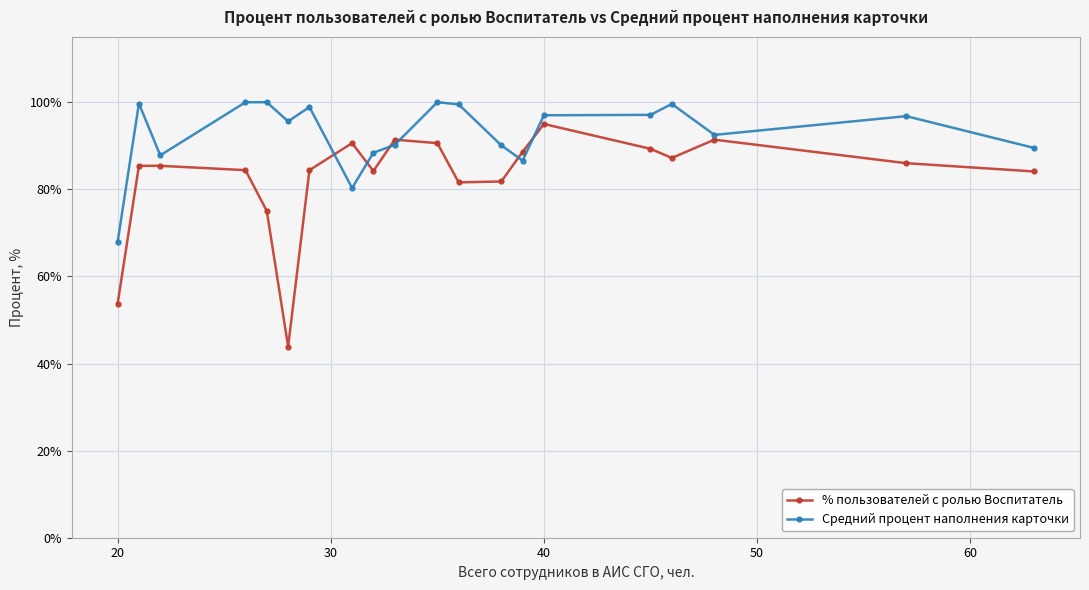

In % пользователей с ролью Воспитатель, how many points are lower than both neighbors (excluding endpoints)?

4